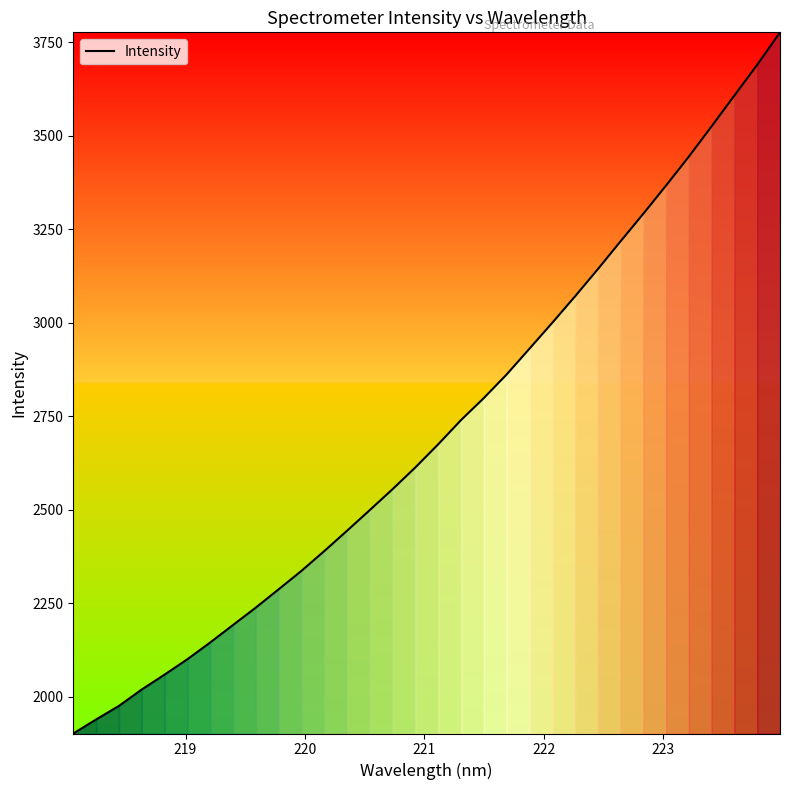

What is the minimum value shown in the chart?

1901.1